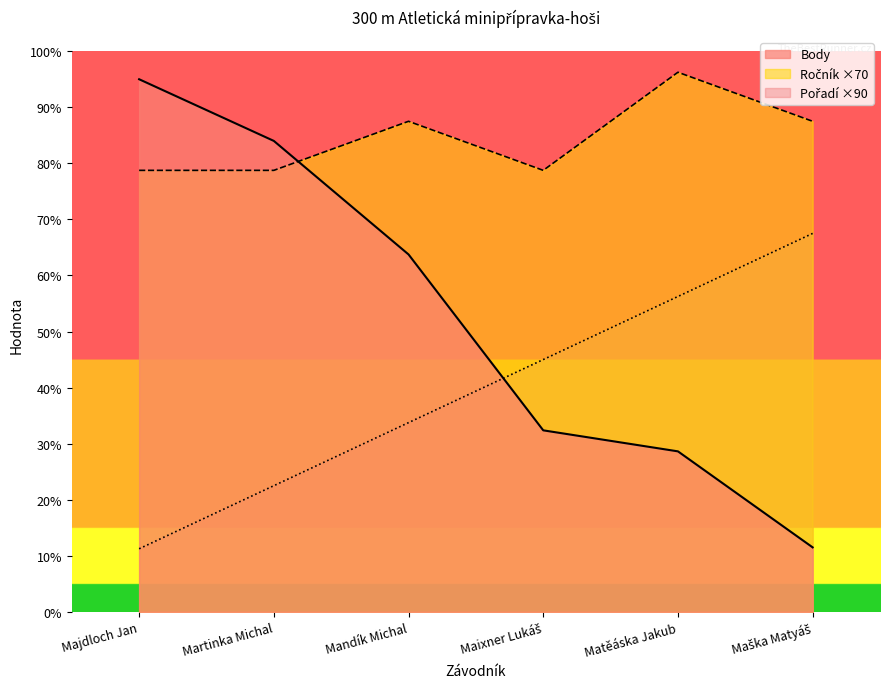

What is the total value across all series at Martinka Michal?

1482